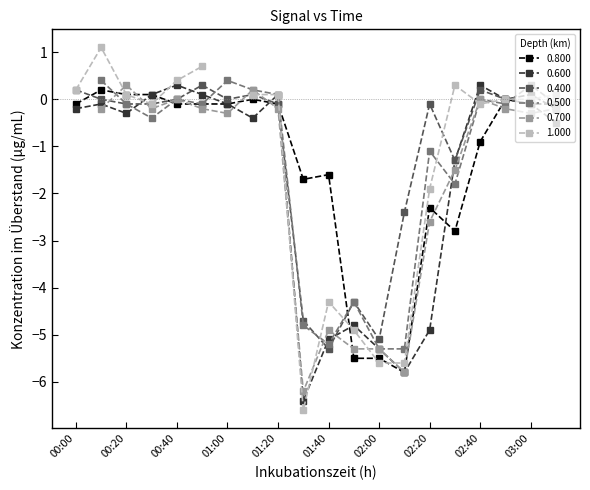

At how many categories does at least one series exceed -6?

20